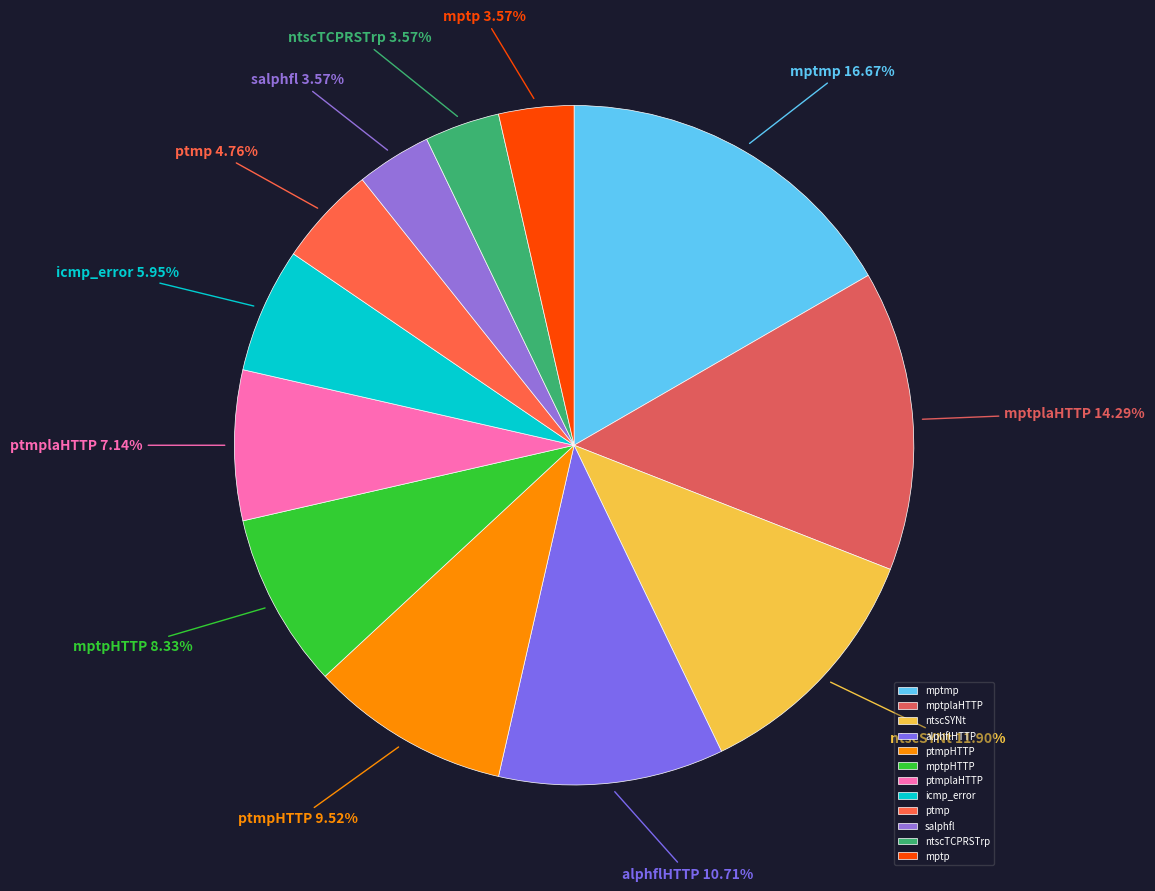

Is there a majority slice in this chart?

No